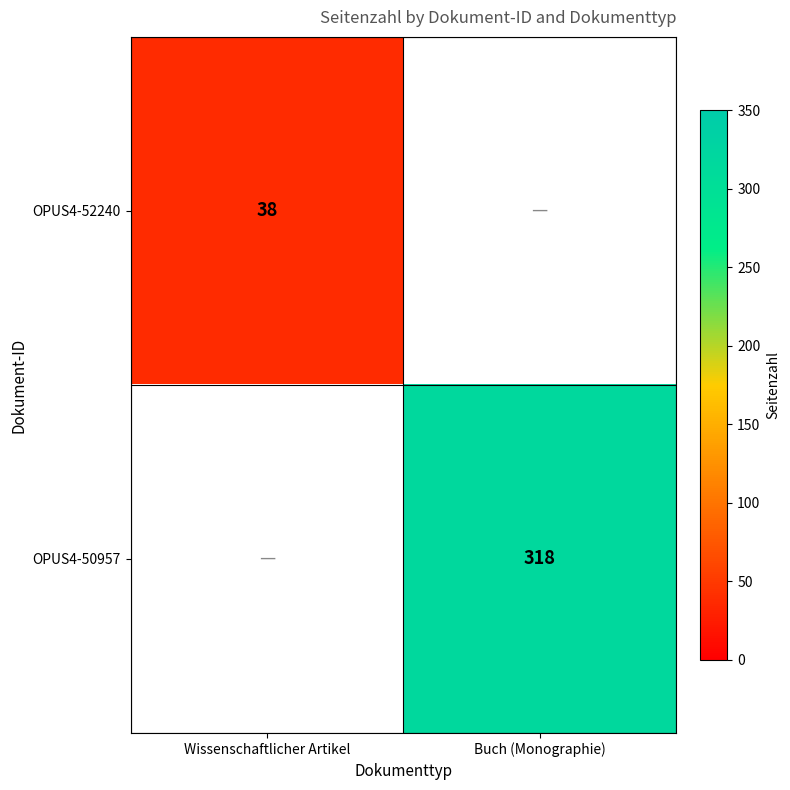

The value of OPUS4-52240 at Wissenschaftlicher Artikel is 38. True or false?

True